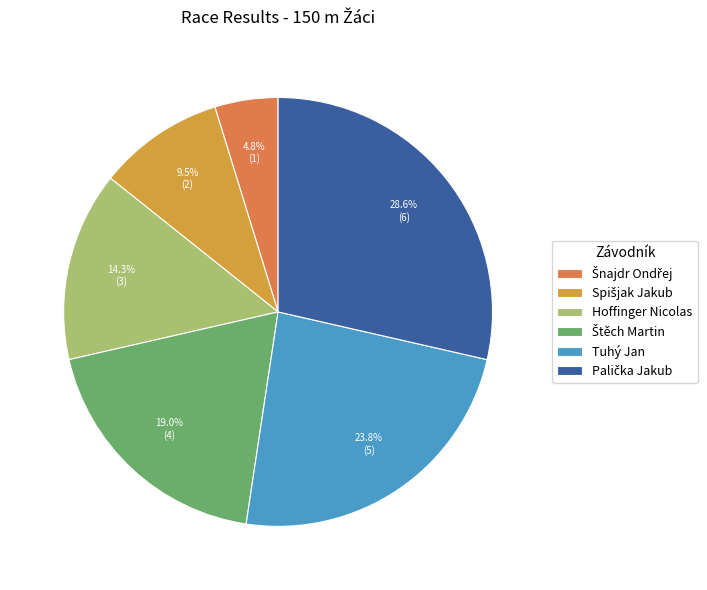

To the nearest percent, what is the combined percentage of Hoffinger Nicolas and Tuhý Jan?

38%